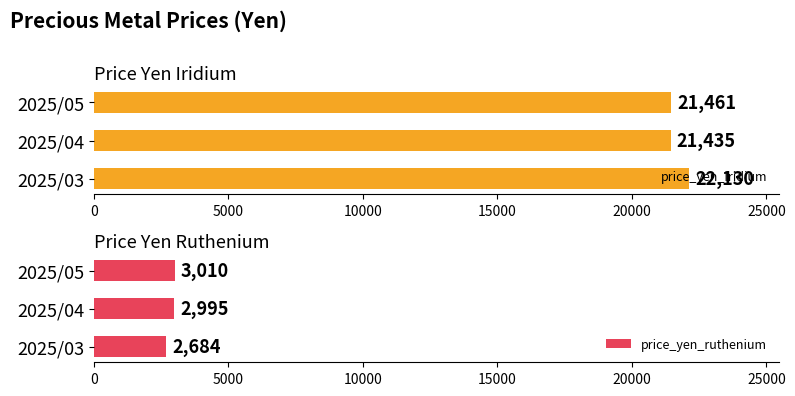

Which series has the widest spread of values?

price_yen_iridium